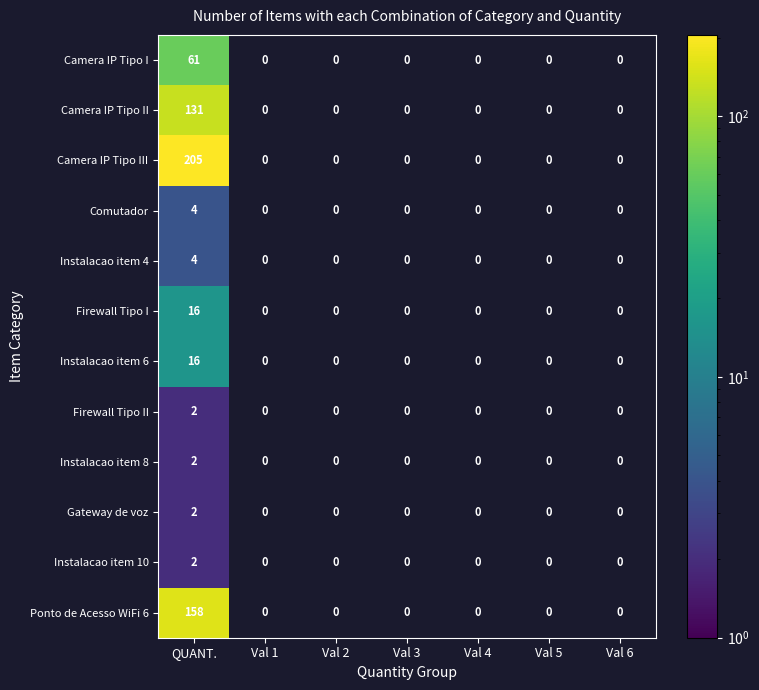

Is it true that Instalacao item 6 equals 0 at Val 2?

True